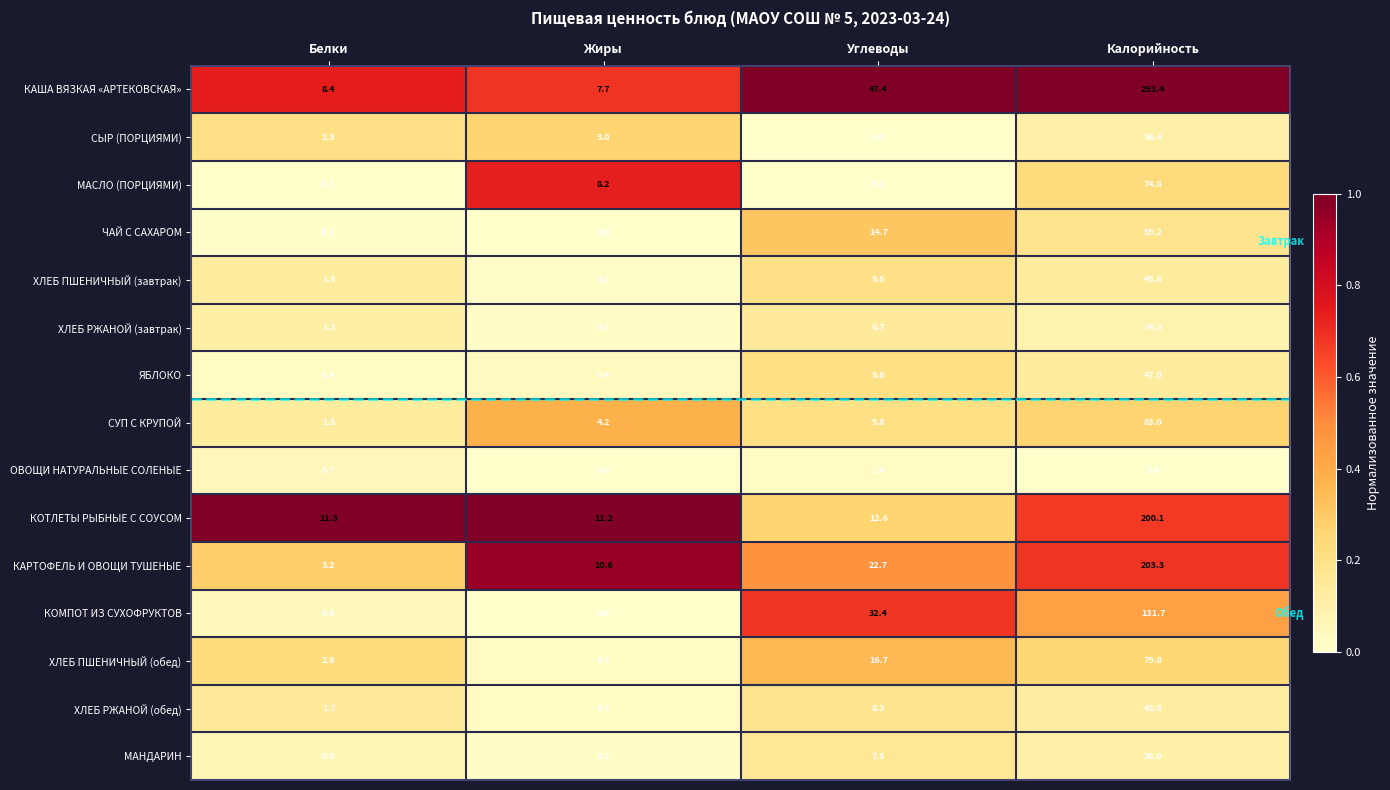

The value of КАРТОФЕЛЬ И ОВОЩИ ТУШЕНЫЕ at Жиры is 10.6. True or false?

True